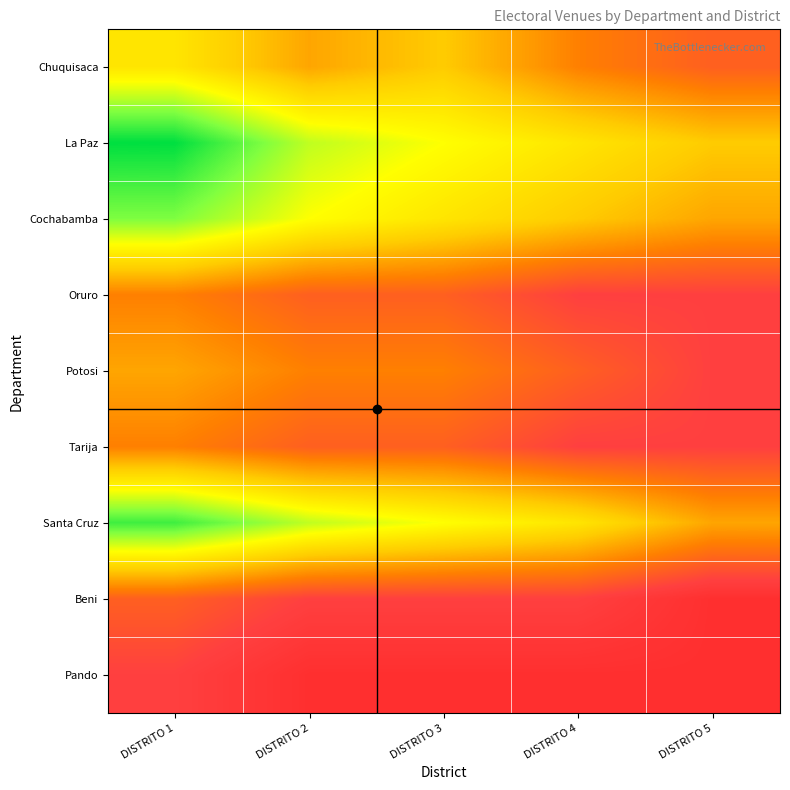

Reading left to right, what are all the values shown in this chart?

Chuquisaca: DISTRITO 1=7	DISTRITO 2=5	DISTRITO 3=6	DISTRITO 4=4	DISTRITO 5=3
La Paz: DISTRITO 1=12	DISTRITO 2=9	DISTRITO 3=8	DISTRITO 4=7	DISTRITO 5=6
Cochabamba: DISTRITO 1=10	DISTRITO 2=8	DISTRITO 3=7	DISTRITO 4=6	DISTRITO 5=5
Oruro: DISTRITO 1=4	DISTRITO 2=3	DISTRITO 3=3	DISTRITO 4=2	DISTRITO 5=2
Potosi: DISTRITO 1=5	DISTRITO 2=4	DISTRITO 3=4	DISTRITO 4=3	DISTRITO 5=2
Tarija: DISTRITO 1=4	DISTRITO 2=3	DISTRITO 3=3	DISTRITO 4=2	DISTRITO 5=2
Santa Cruz: DISTRITO 1=11	DISTRITO 2=9	DISTRITO 3=8	DISTRITO 4=7	DISTRITO 5=5
Beni: DISTRITO 1=3	DISTRITO 2=2	DISTRITO 3=2	DISTRITO 4=2	DISTRITO 5=1
Pando: DISTRITO 1=2	DISTRITO 2=1	DISTRITO 3=1	DISTRITO 4=1	DISTRITO 5=1